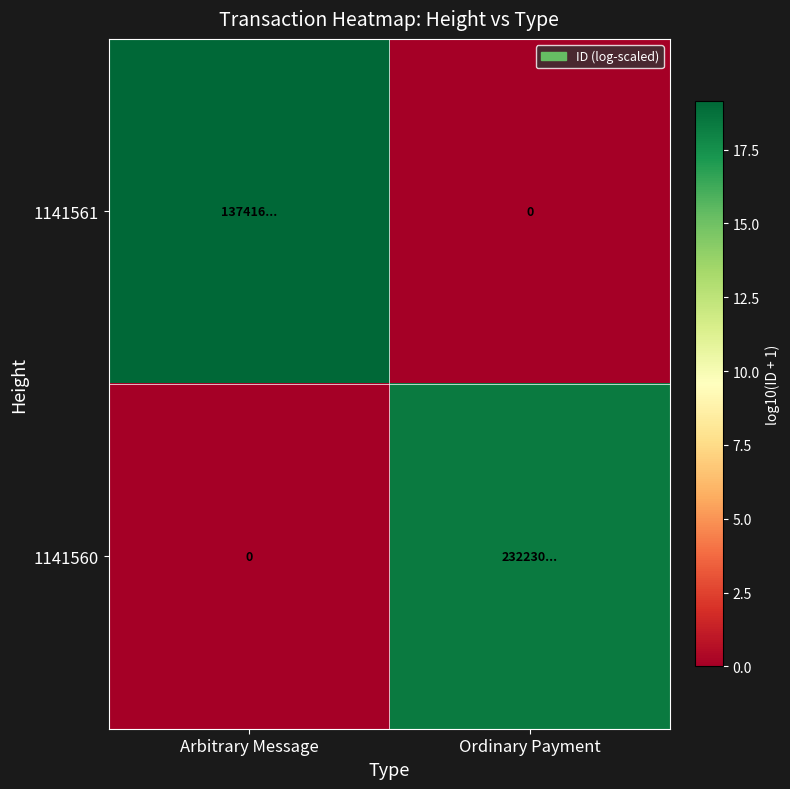

What is the average value of the 1141561 series?

9.6